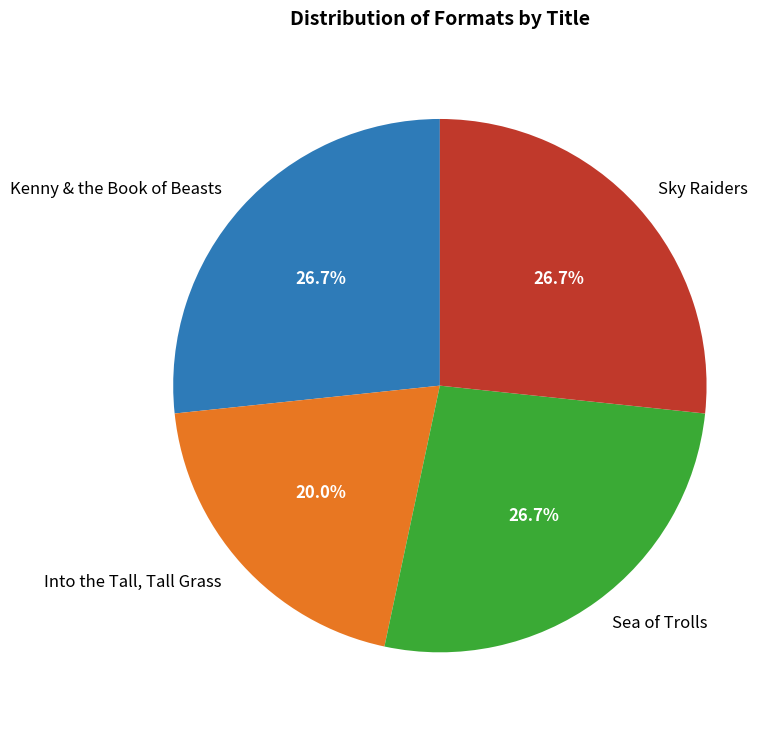

Combined, do Sea of Trolls and Kenny & the Book of Beasts account for over 50%?

Yes